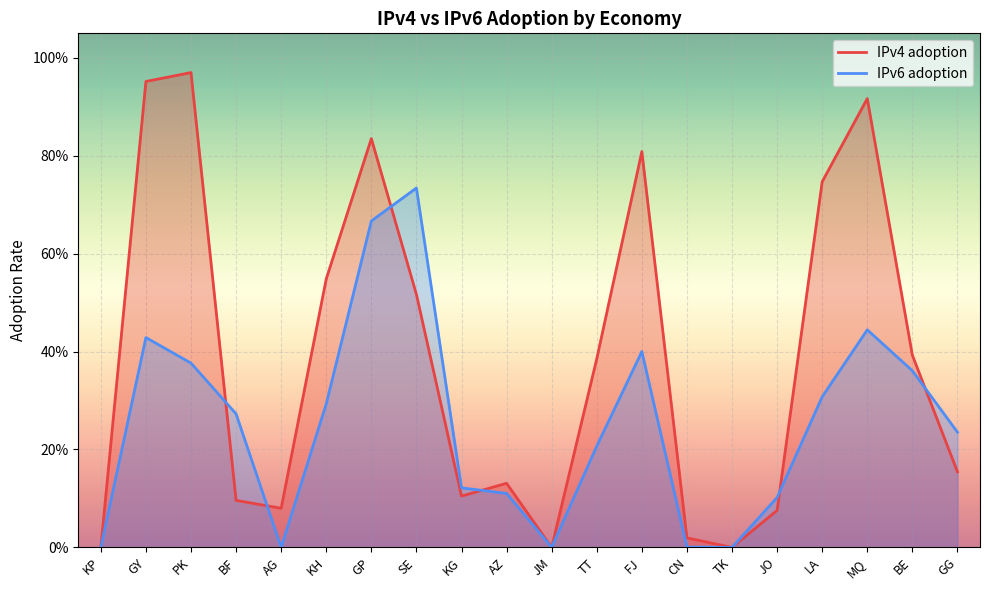

What is the sum of all IPv6 adoption values?

5.1